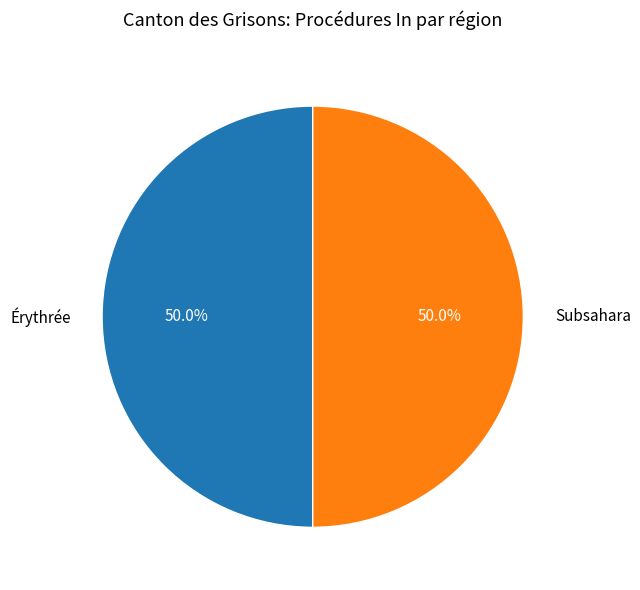

What percentage is the Érythrée slice, to the nearest percent?

50%